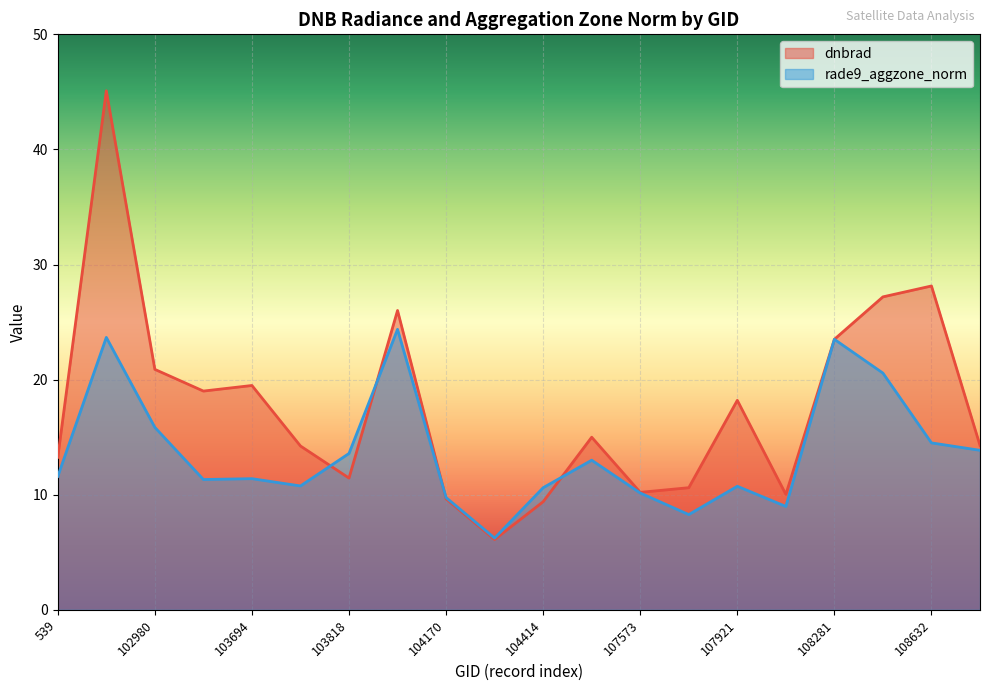

Is the value of rade9_aggzone_norm at 103818 greater than the value of dnbrad at 102980?

No